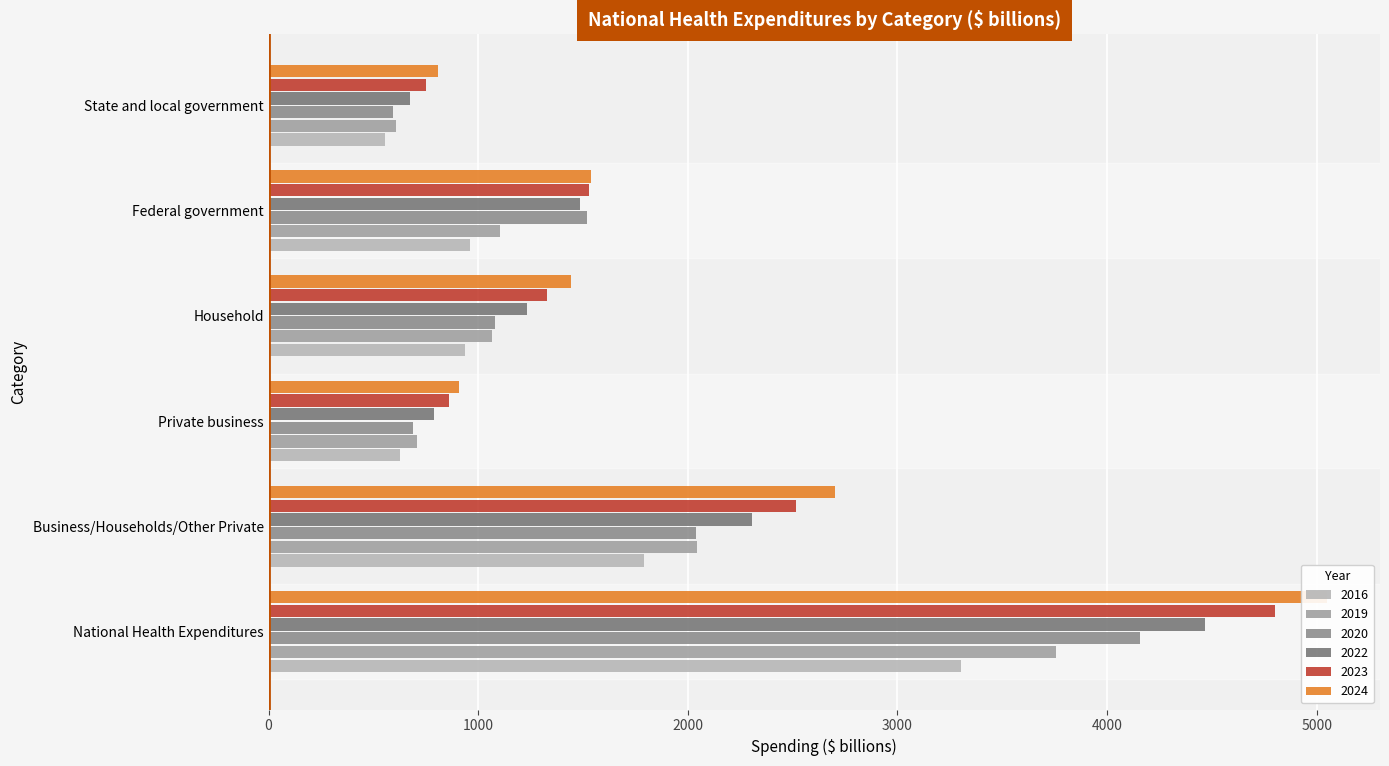

Which series changed the most between Private business and State and local government?

2022